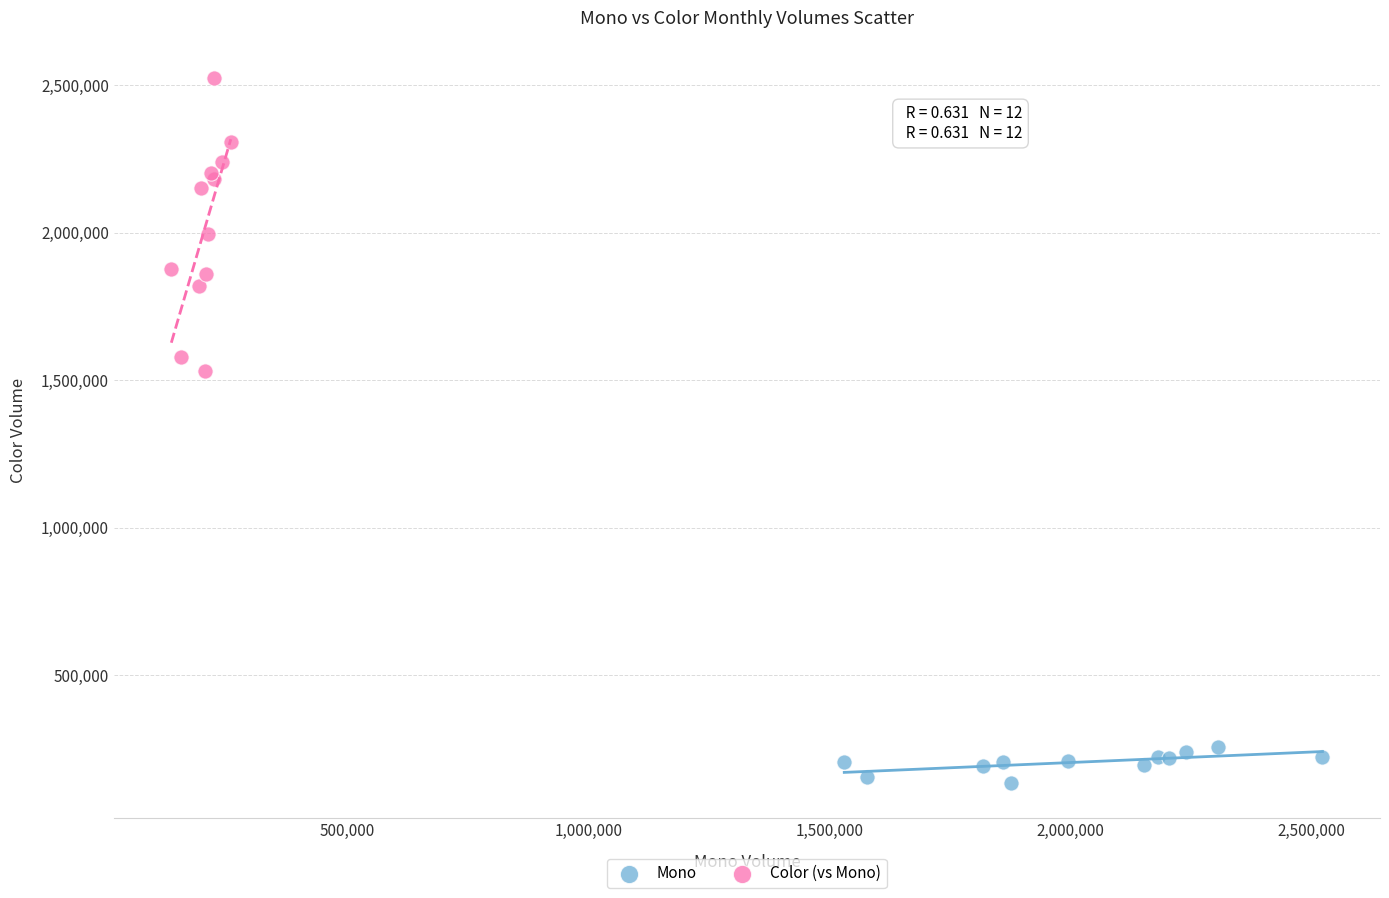

Which series has the largest Y range (max minus min)?

Color (vs Mono)